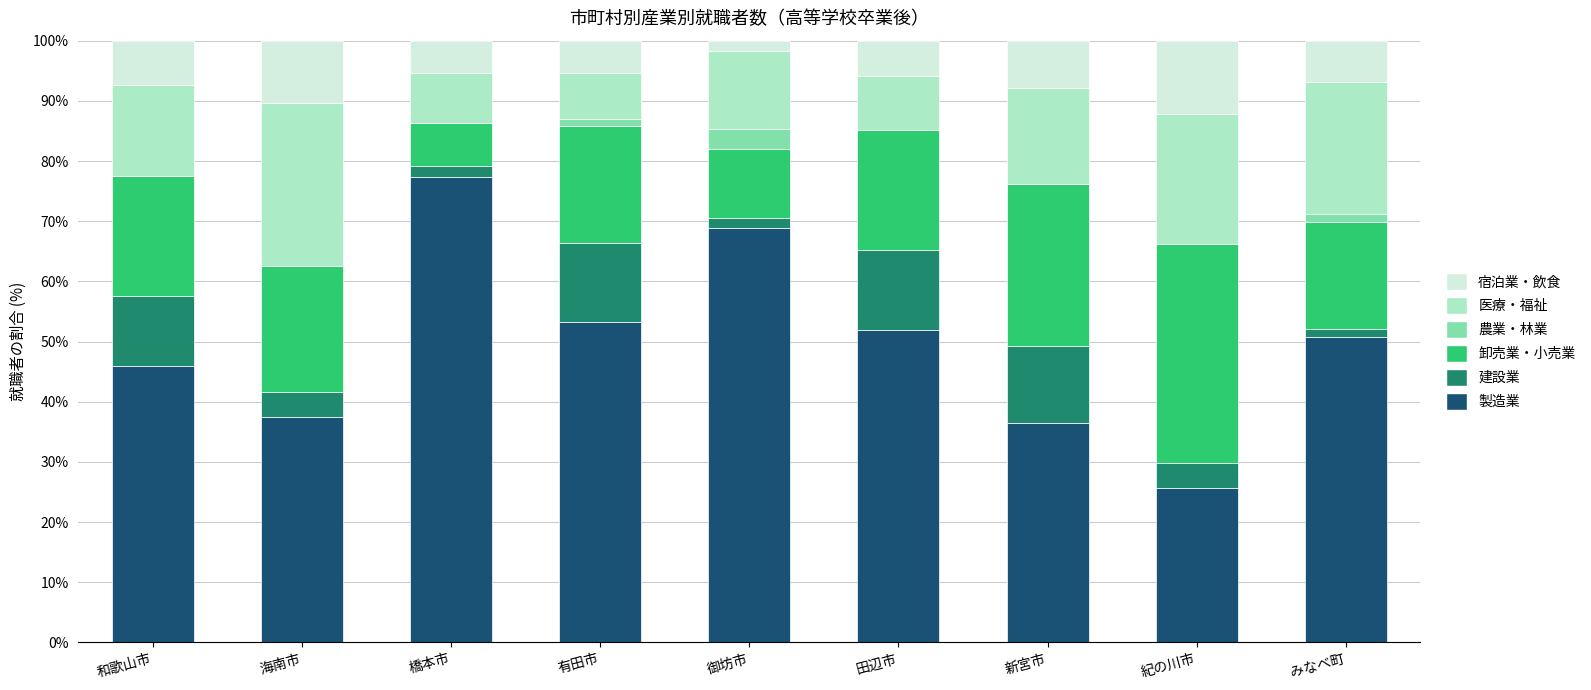

The 製造業 series shows 77.3 at 橋本市. True or false?

True